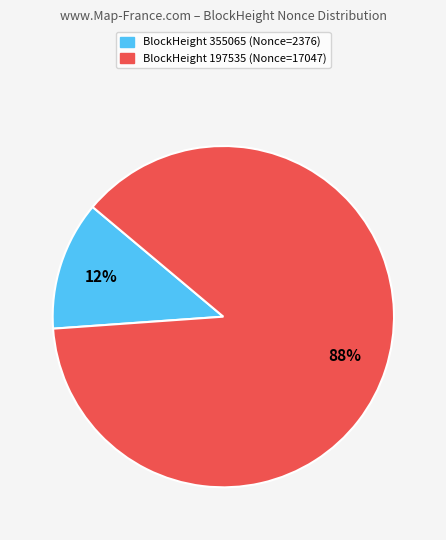

To the nearest percent, what is the average slice percentage?

50%